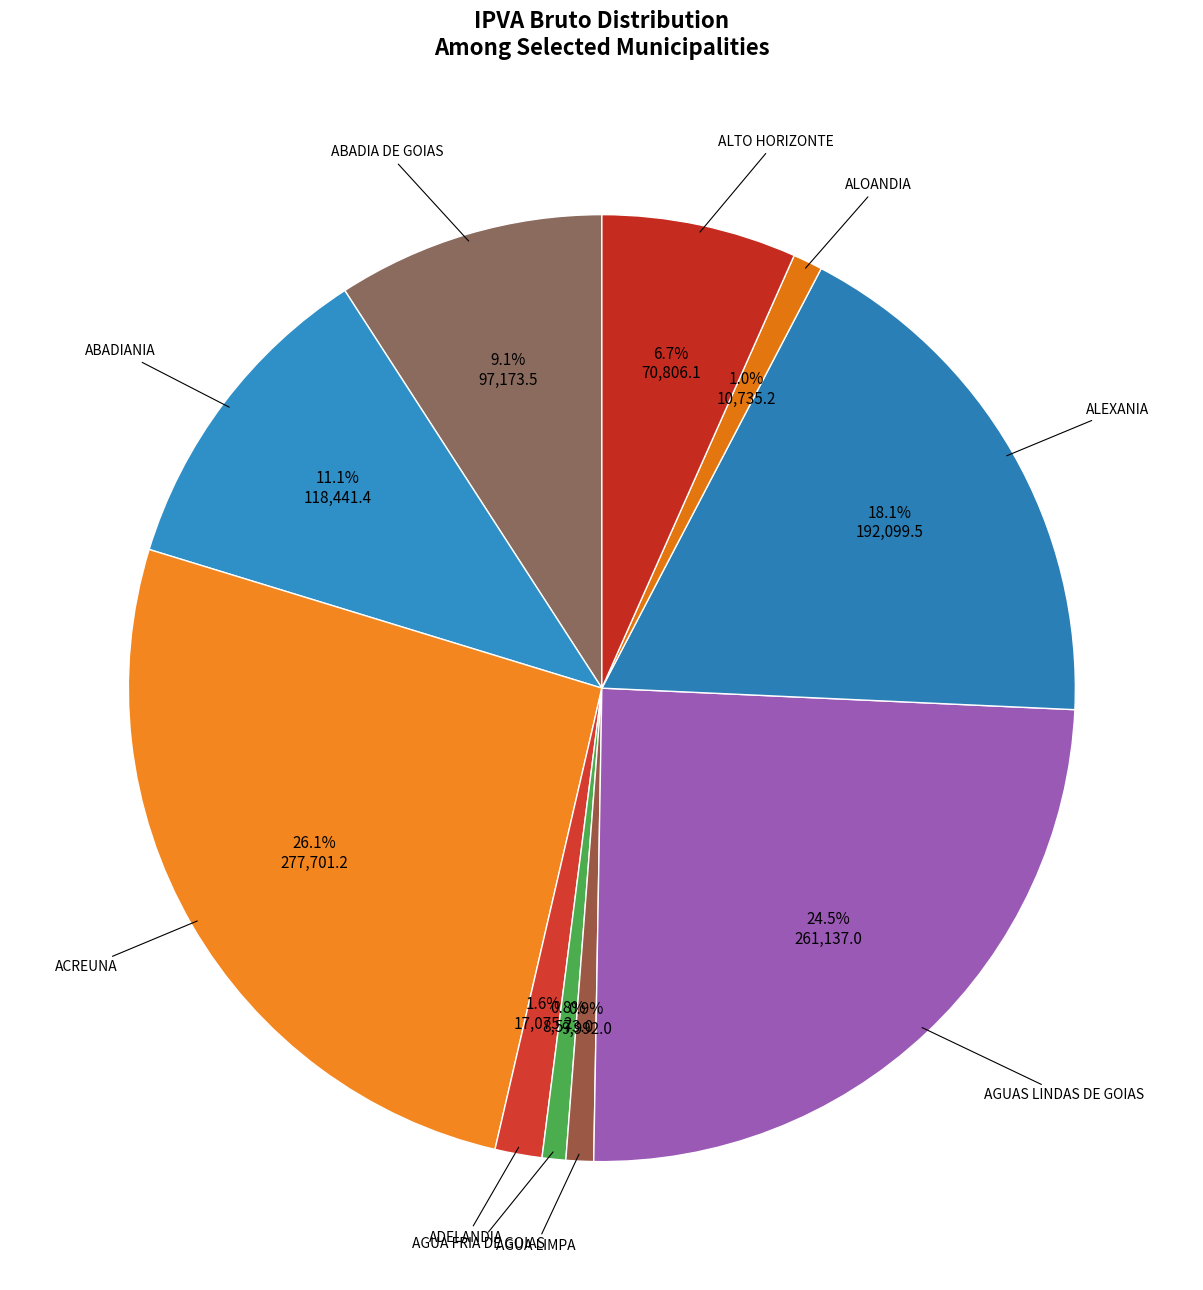

To the nearest percent, what is the difference between the AGUAS LINDAS DE GOIAS and ADELANDIA slice percentages?

23%